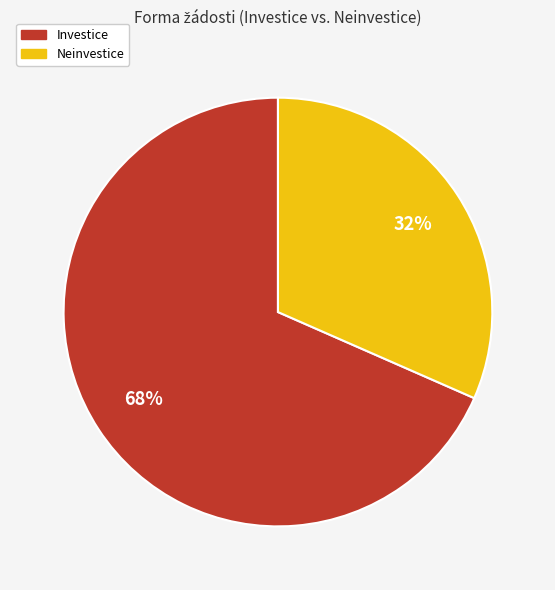

Does Neinvestice represent more than half of the total?

No